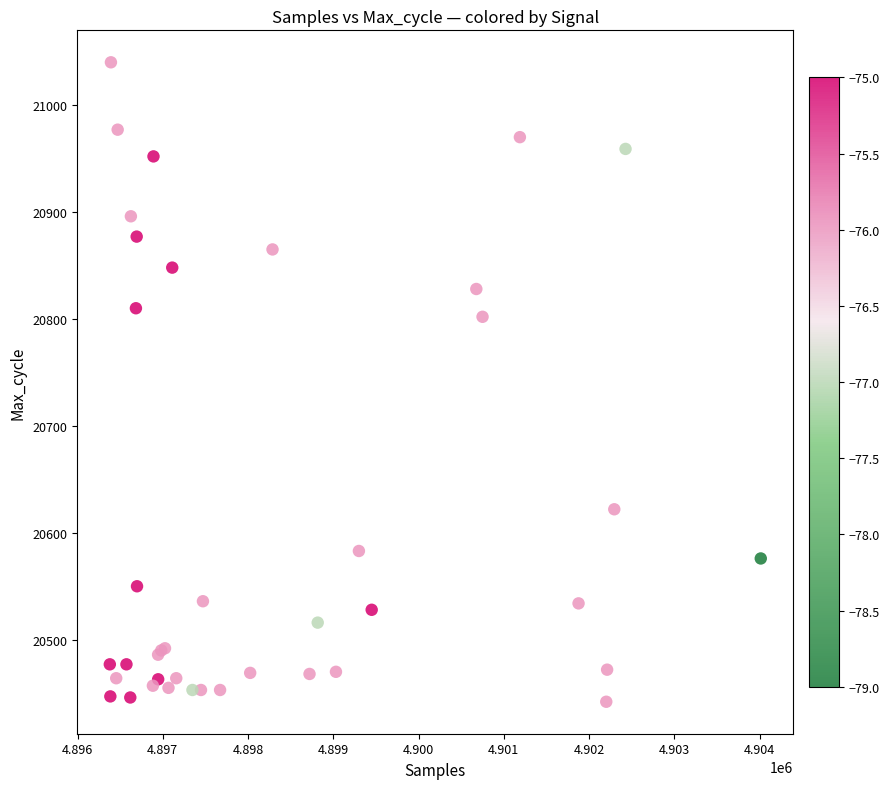

What Y value in the scatter plot is closest to 20741?

20802